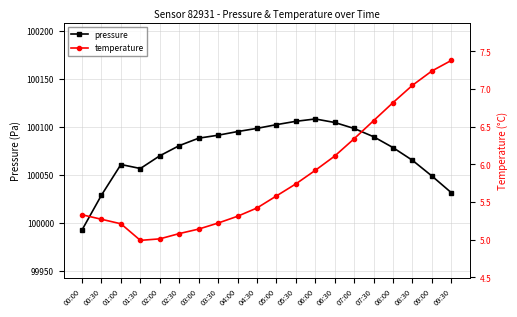

Rank the series by their average value, from lowest to highest.

temperature, pressure